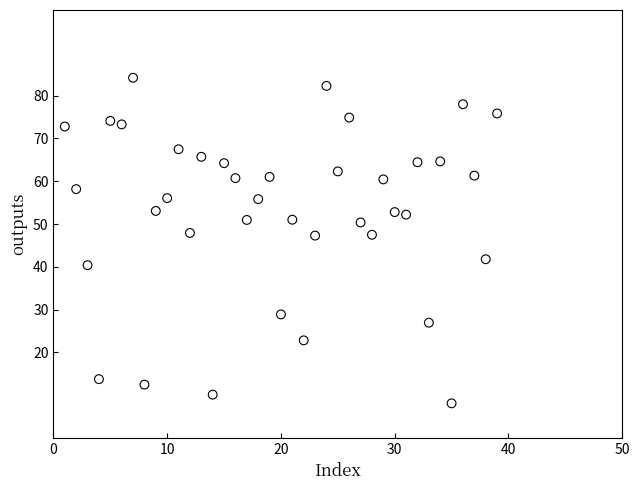

What is the range of X values (max minus min)?

38.0